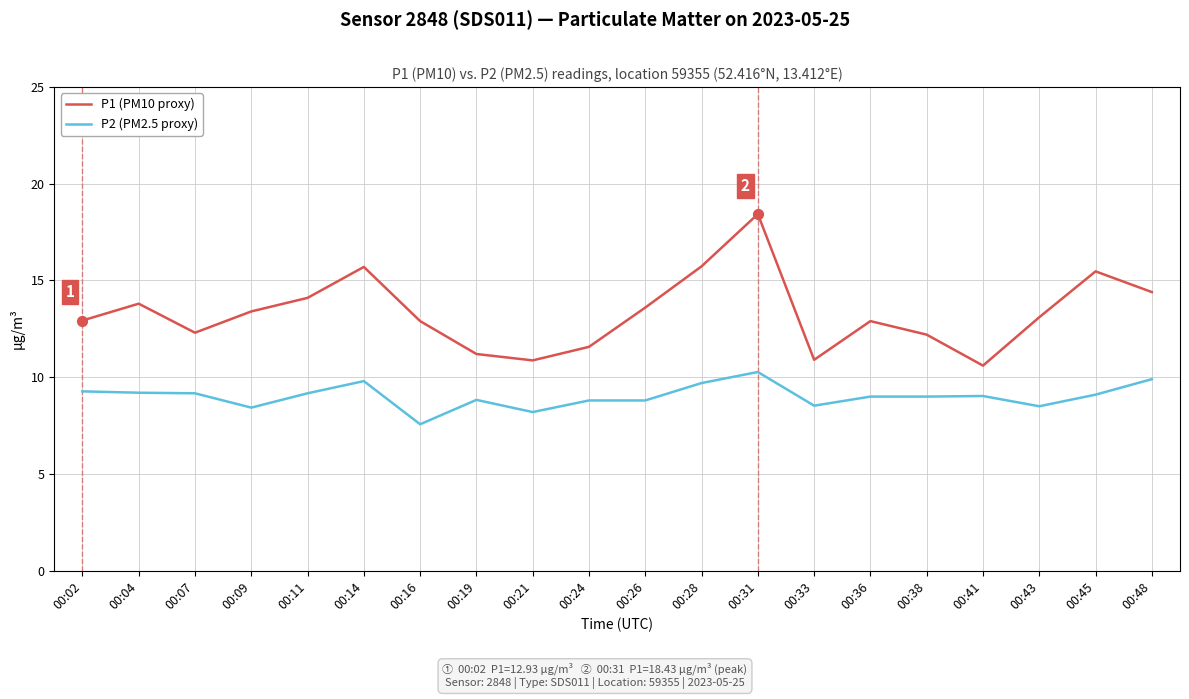

What are all the series names shown in the legend?

P1 (PM10 proxy), P2 (PM2.5 proxy)